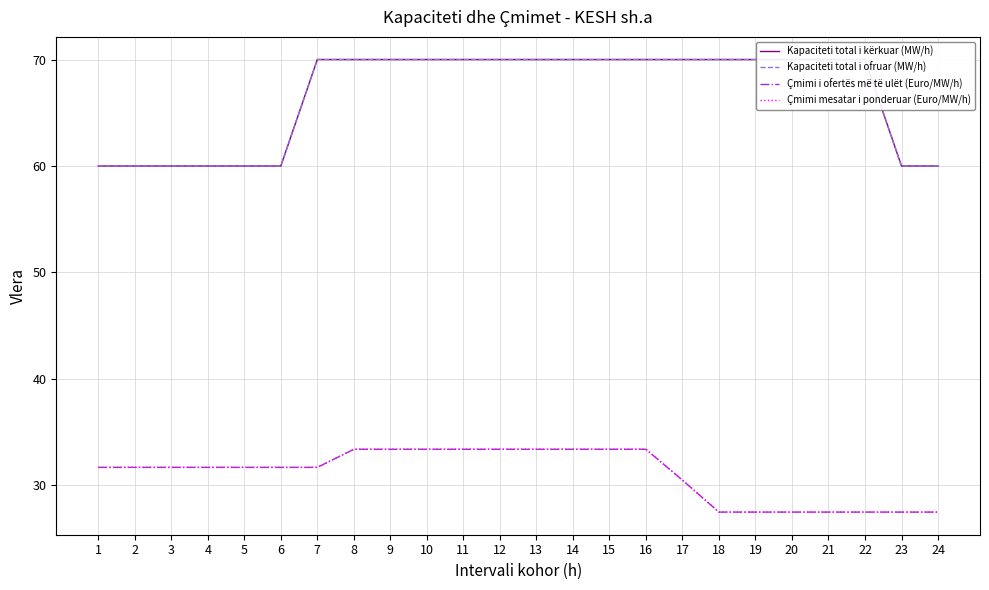

The Kapaciteti total i ofruar (MW/h) series shows 70.0 at 9. True or false?

True